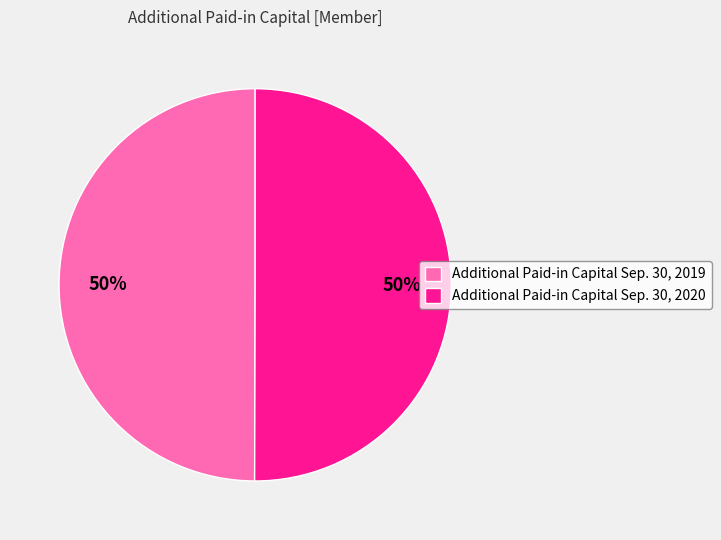

What is the ratio of the value at Additional Paid-in Capital Sep. 30, 2019 to the value at Additional Paid-in Capital Sep. 30, 2020?

1.0